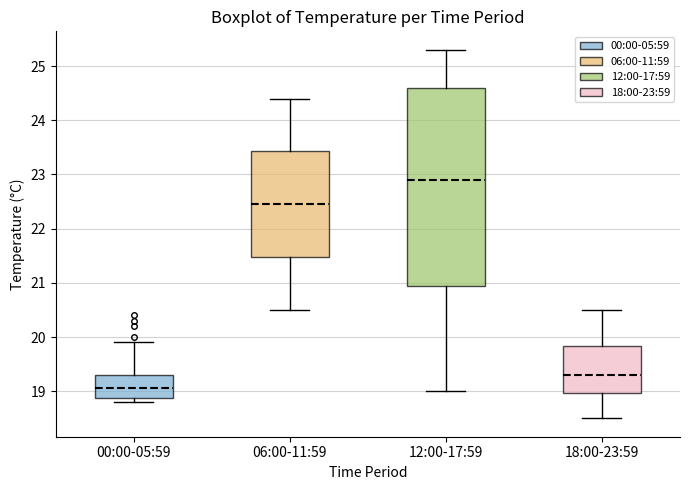

Reading left to right, transcribe this box plot: for each box, give where its median line is, the range the box spans, and where its two whiskers end, as read against the y-axis. The values are not printed on the chart, so give them approximately, as read against the axis.

00:00-05:59: median 19.1, box 18.9 to 19.3, whiskers 18.8 to 19.9
06:00-11:59: median 22.5, box 21.5 to 23.4, whiskers 20.5 to 24.4
12:00-17:59: median 22.9, box 21.0 to 24.6, whiskers 19.0 to 25.3
18:00-23:59: median 19.3, box 19.0 to 19.8, whiskers 18.5 to 20.5